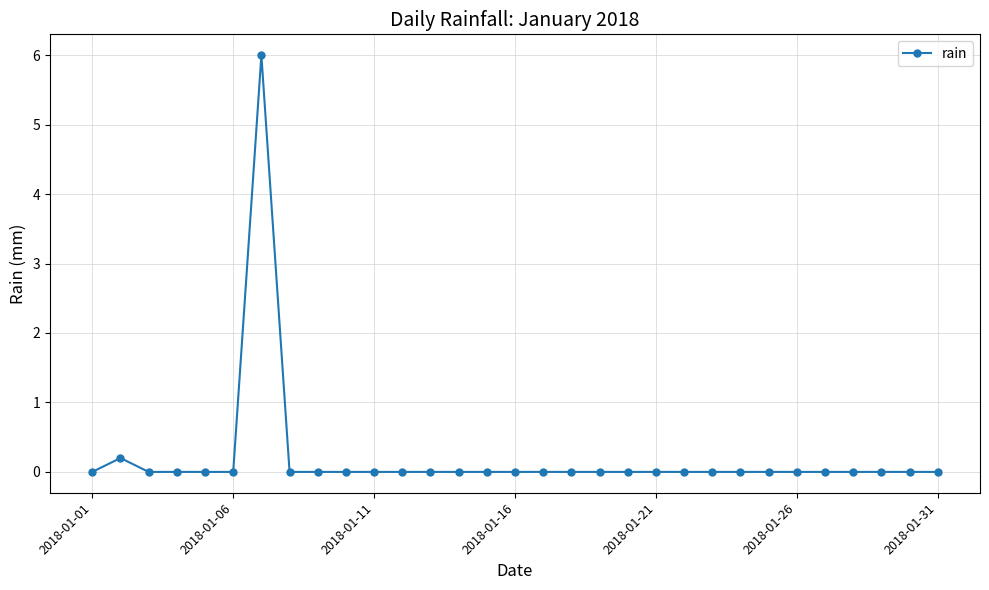

What is the greatest value displayed?

6.0